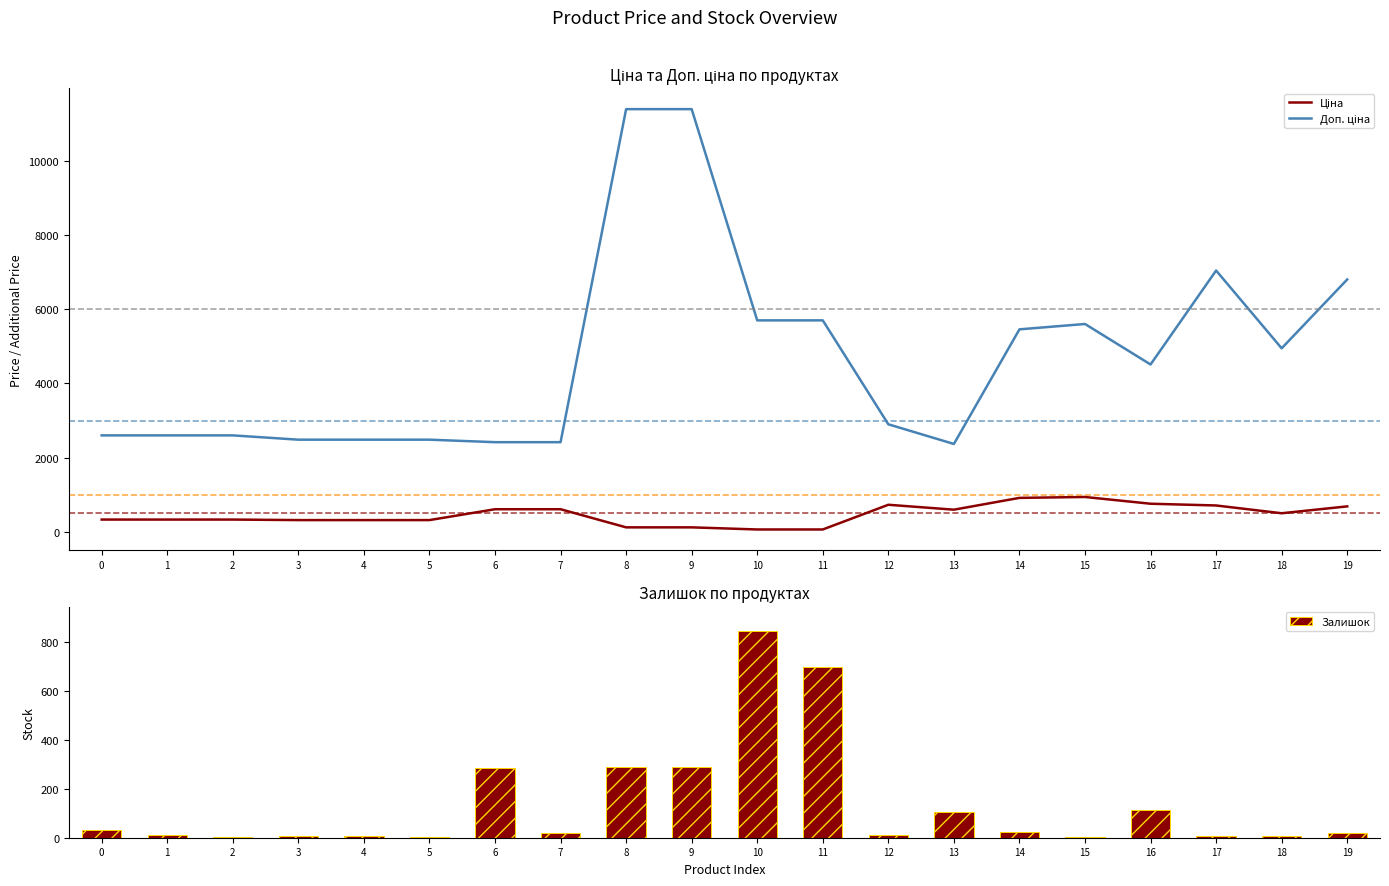

What is the difference between the Залишок values at 6 and 12?

275